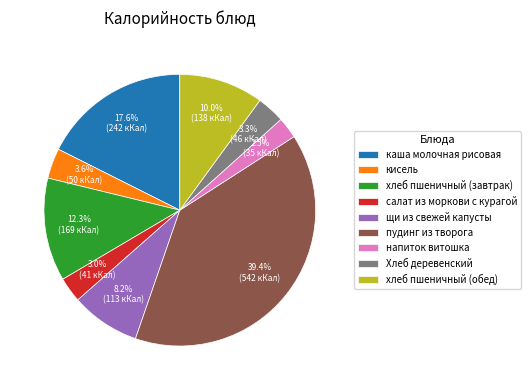

Does any single category account for the majority?

No